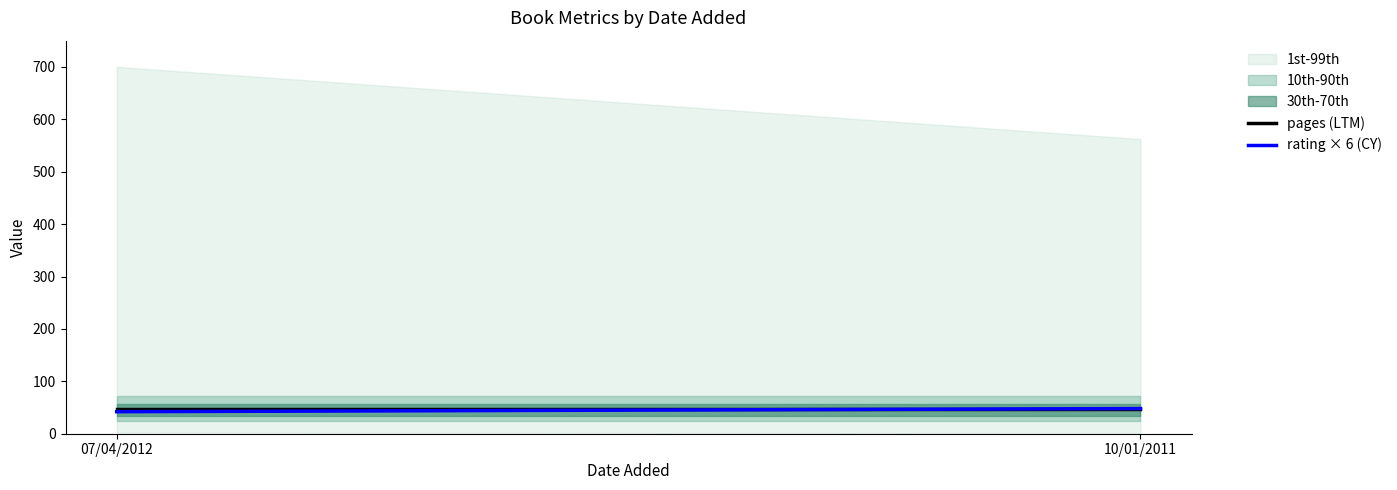

What is the value of the pages (LTM) point at the 1st from the left?

48